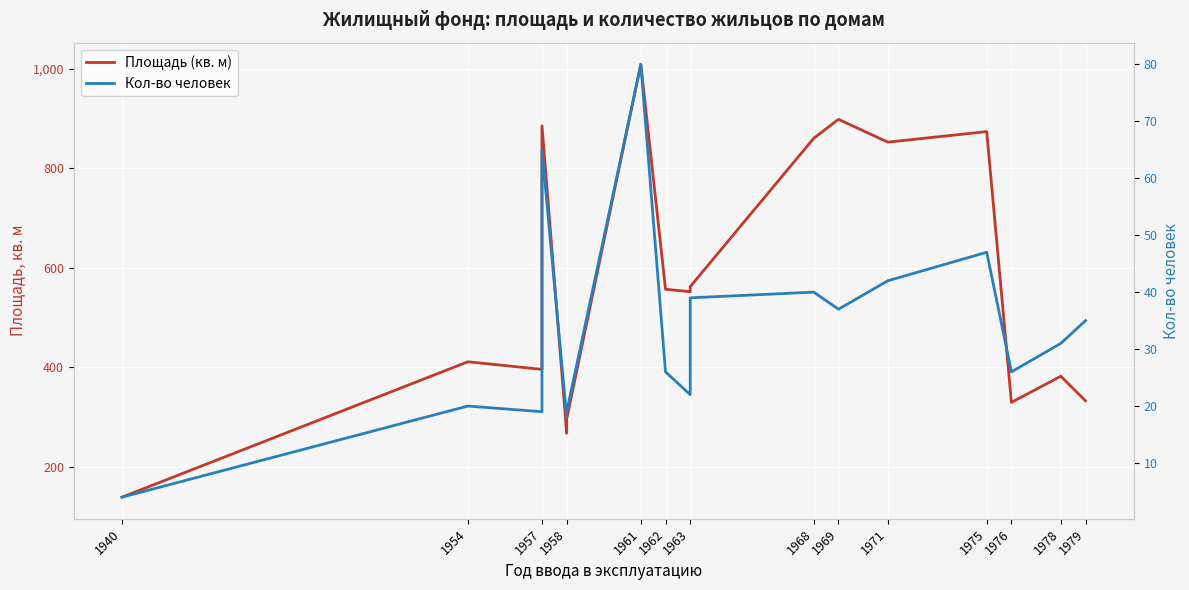

What is the total value across all series at 1975?

920.9